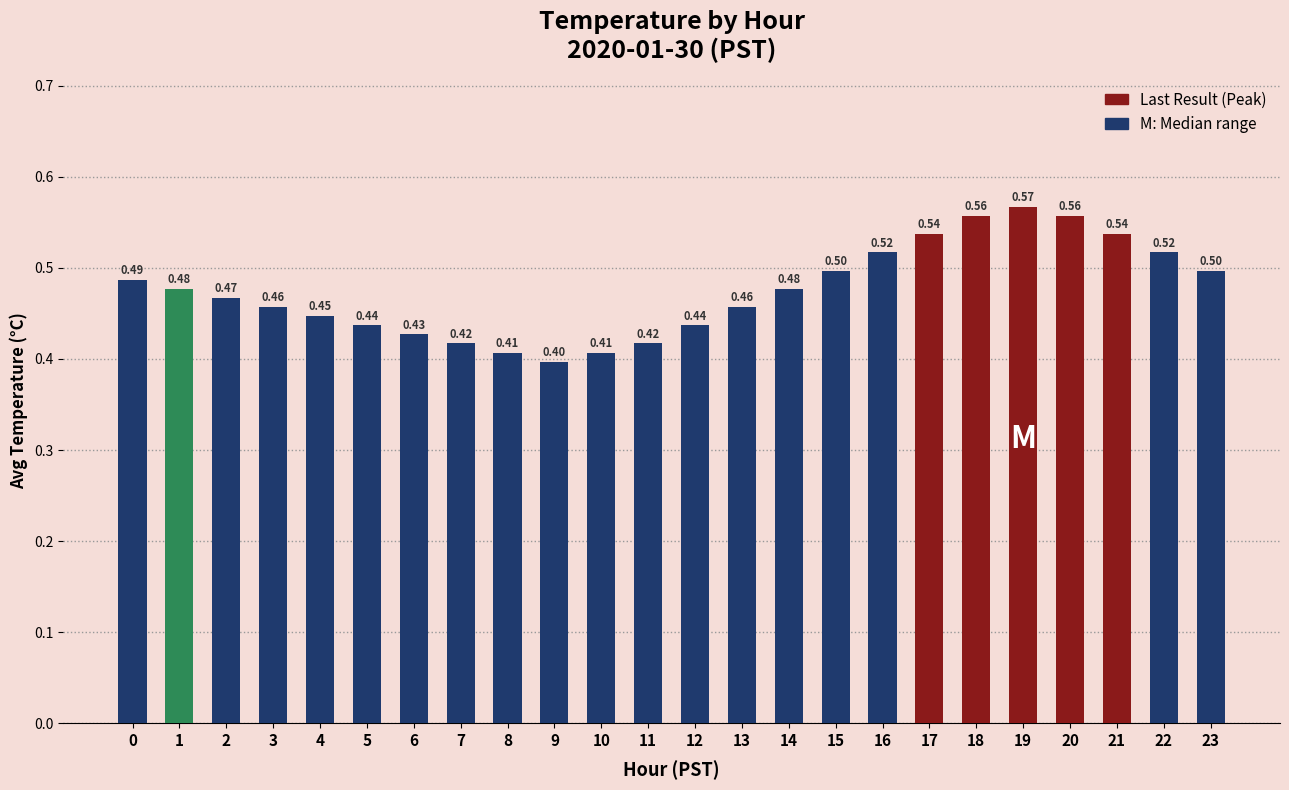

What is the smallest value displayed?

0.4